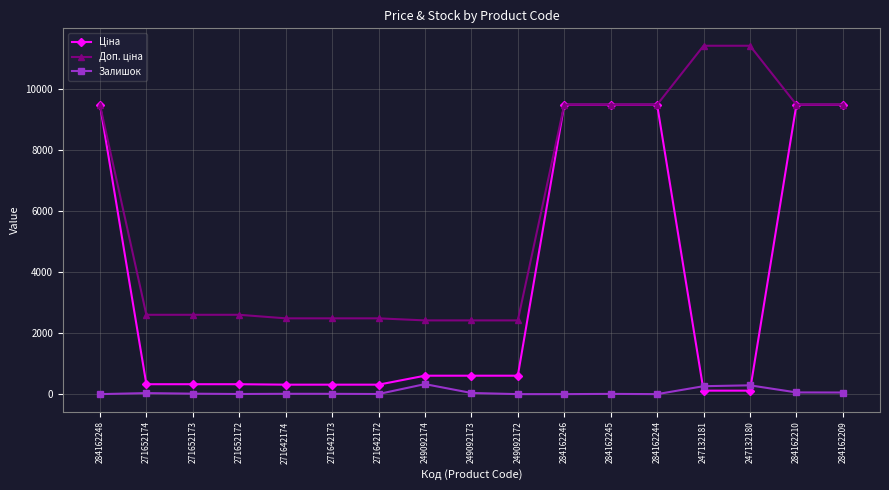

The value of Залишок at 284162246 is 0.0. True or false?

True